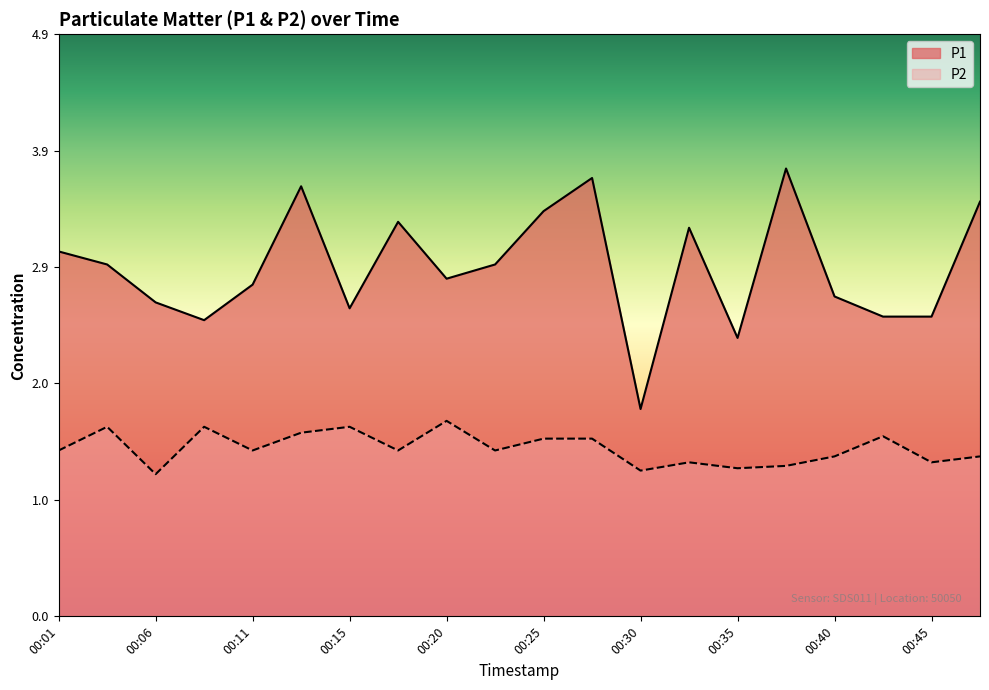

The P1 series shows 0.6 at 00:08. True or false?

False